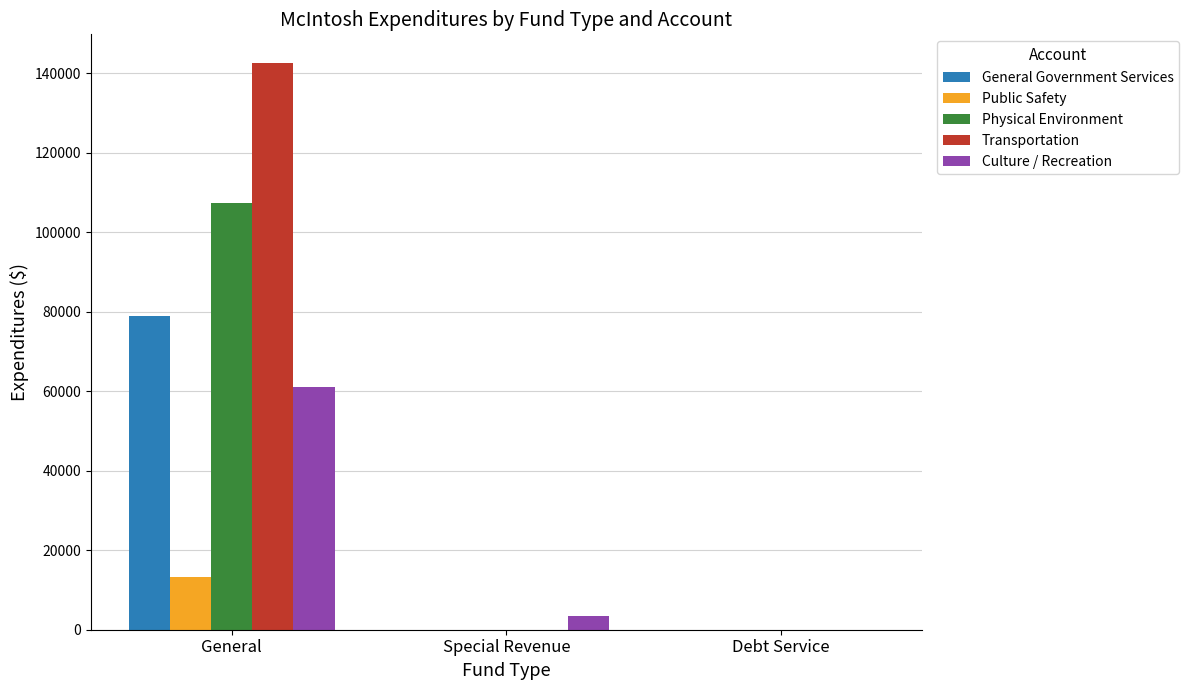

What is the highest value of the Culture / Recreation series?

61149